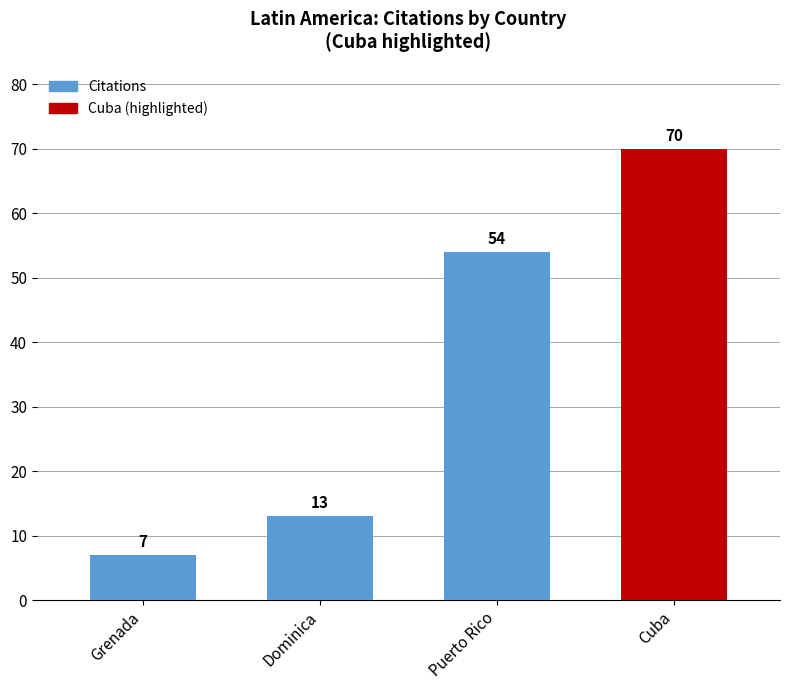

What is the label of the 4th bar from the right?

Grenada